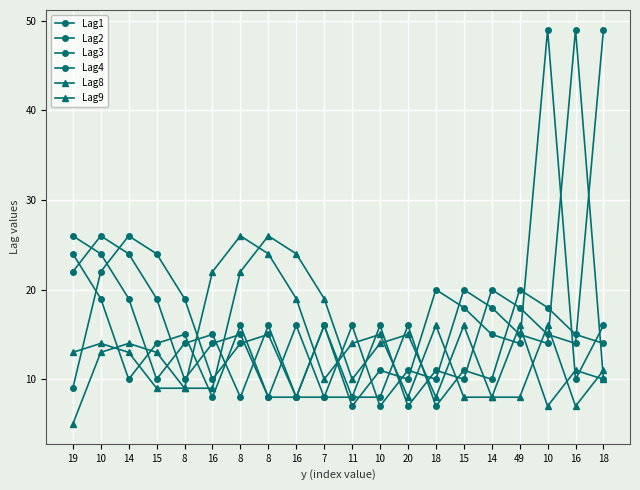

True or false: Lag8 has a value of 18 at 14.

False